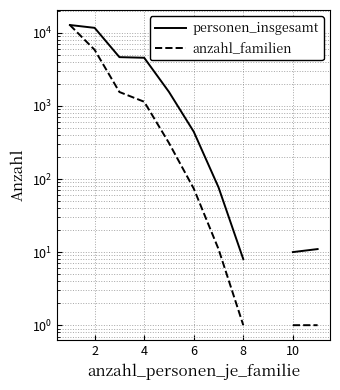

True or false: personen_insgesamt and anzahl_familien cross at least once.

False